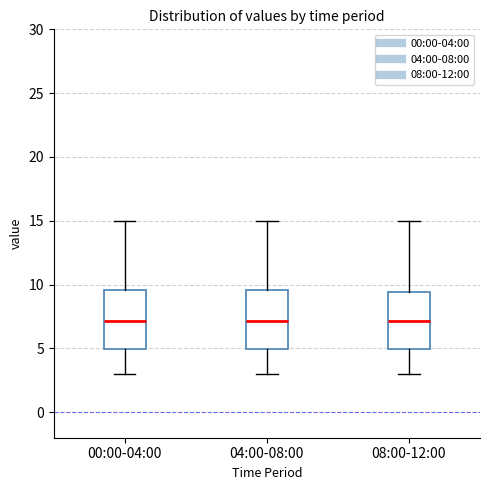

Reading left to right, read every box against the y-axis: the position of its median line, the range the box covers, and the ends of its whiskers. The values are not printed on the chart, so give them approximately, as read against the axis.

00:00-04:00: median 7.0, box 5.0 to 9.5, whiskers 3.0 to 15.0
04:00-08:00: median 7.0, box 5.0 to 9.5, whiskers 3.0 to 15.0
08:00-12:00: median 7.0, box 5.0 to 9.5, whiskers 3.0 to 15.0